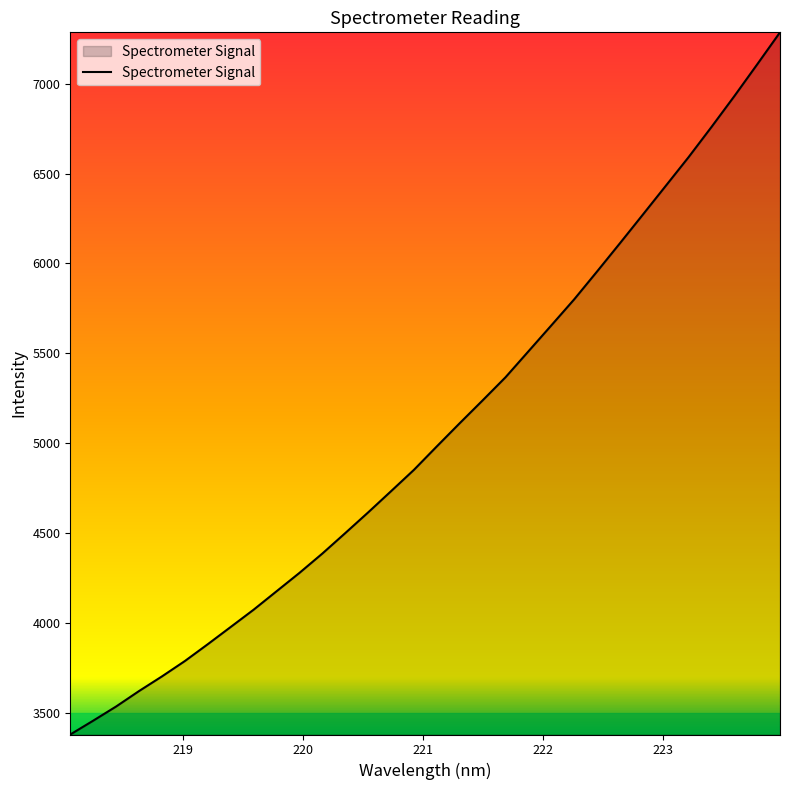

What is the difference between the maximum and minimum values?

3907.7